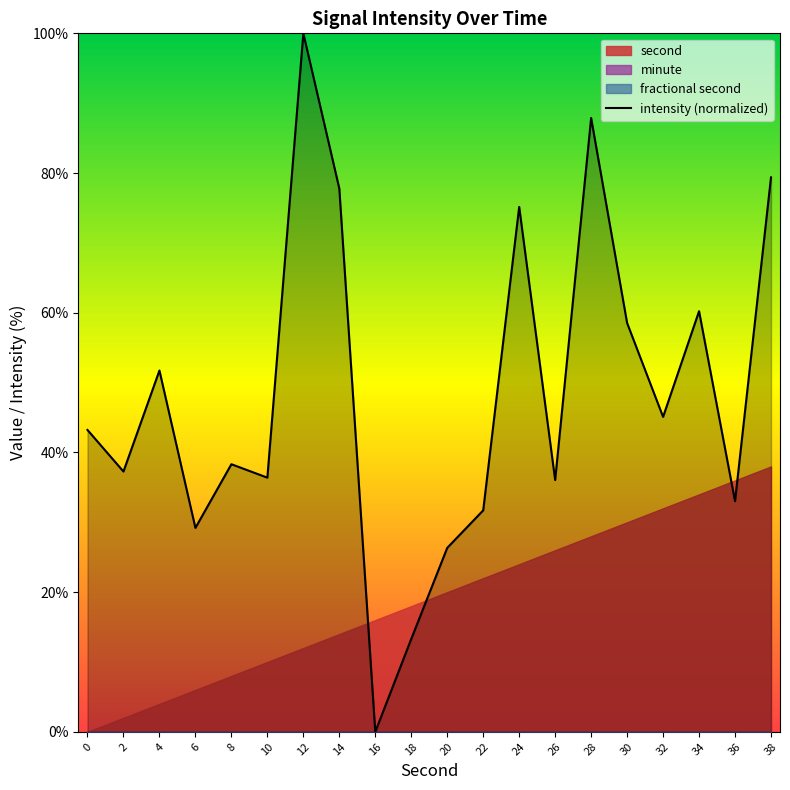

What is the difference between the maximum and minimum values?

100.0